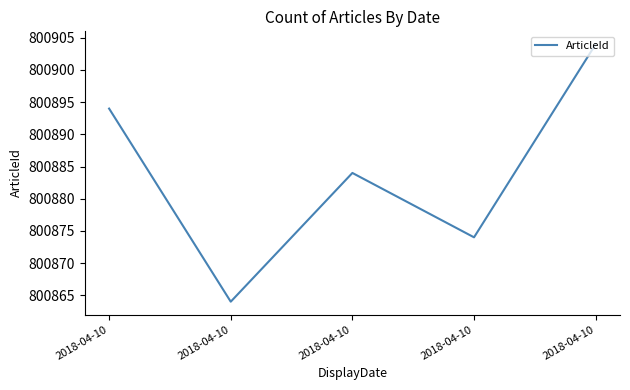

Does the chart display data point markers on the line(s)?

No